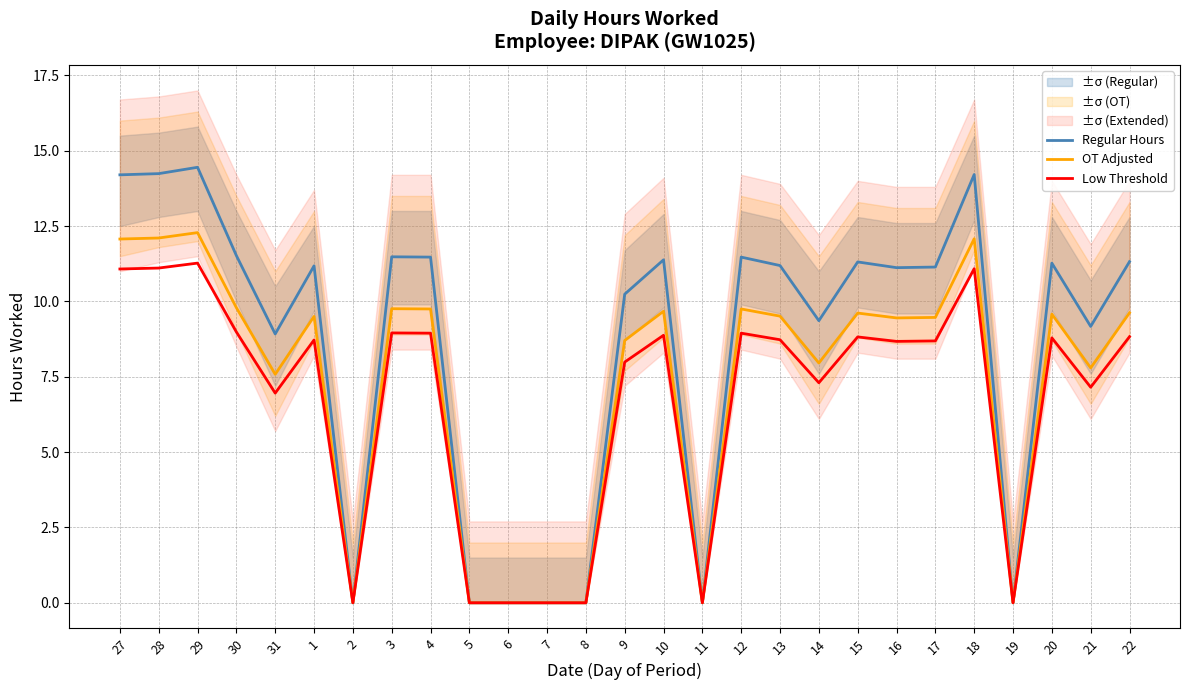

Which series has the largest total across all categories?

Regular Hours